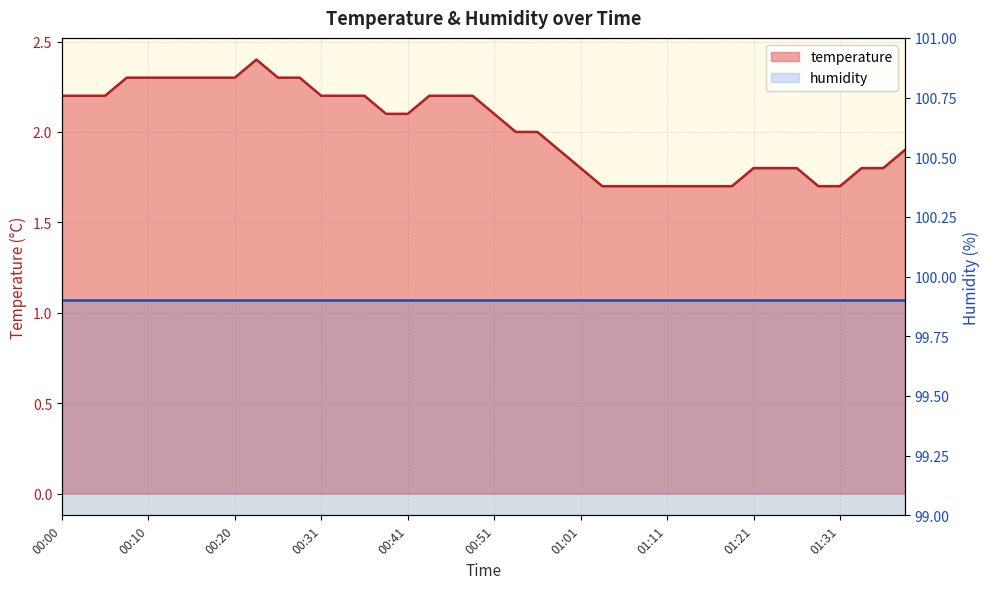

Rank the series by their maximum value, from lowest to highest.

temperature, humidity